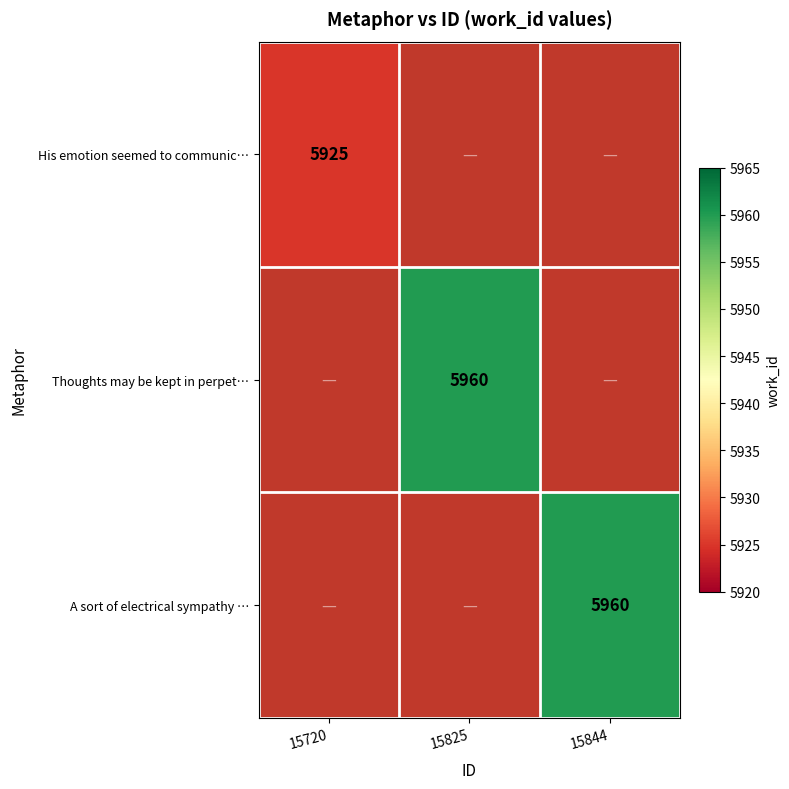

True or false: His emotion seemed to communic… has a value of 1441 at 15720.

False